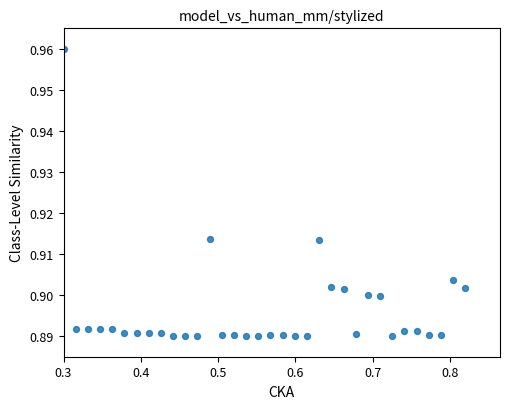

What is the range of X values (max minus min)?

0.5